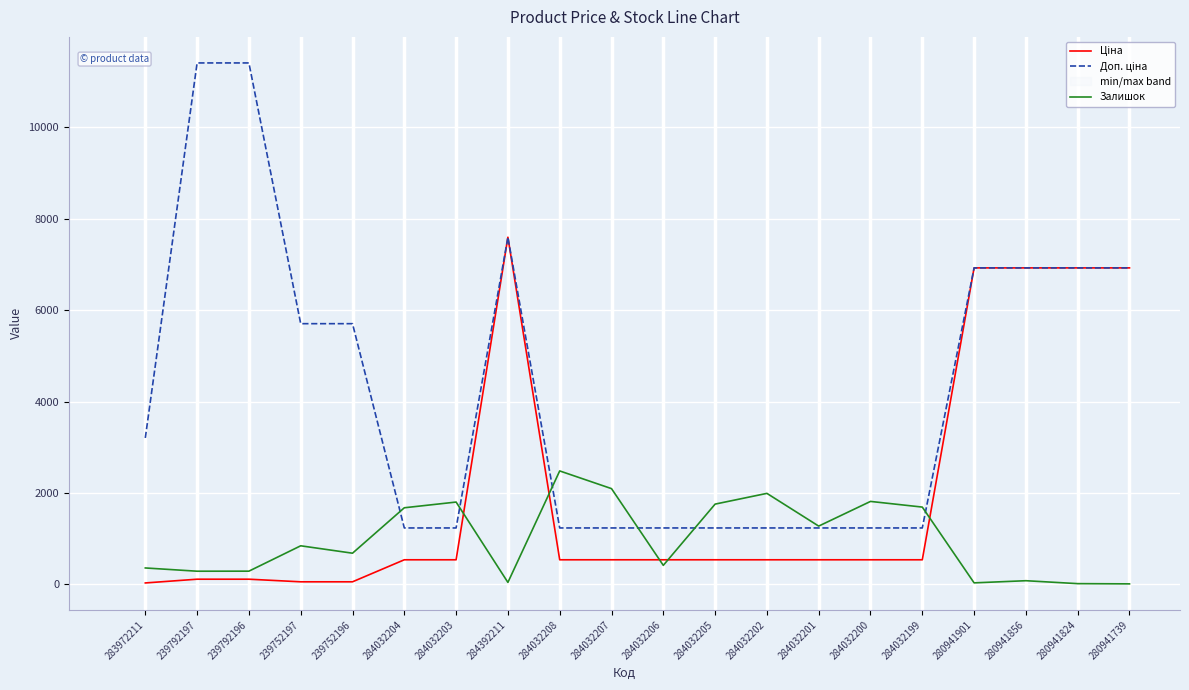

Is this an area chart (filled region under the line)?

No